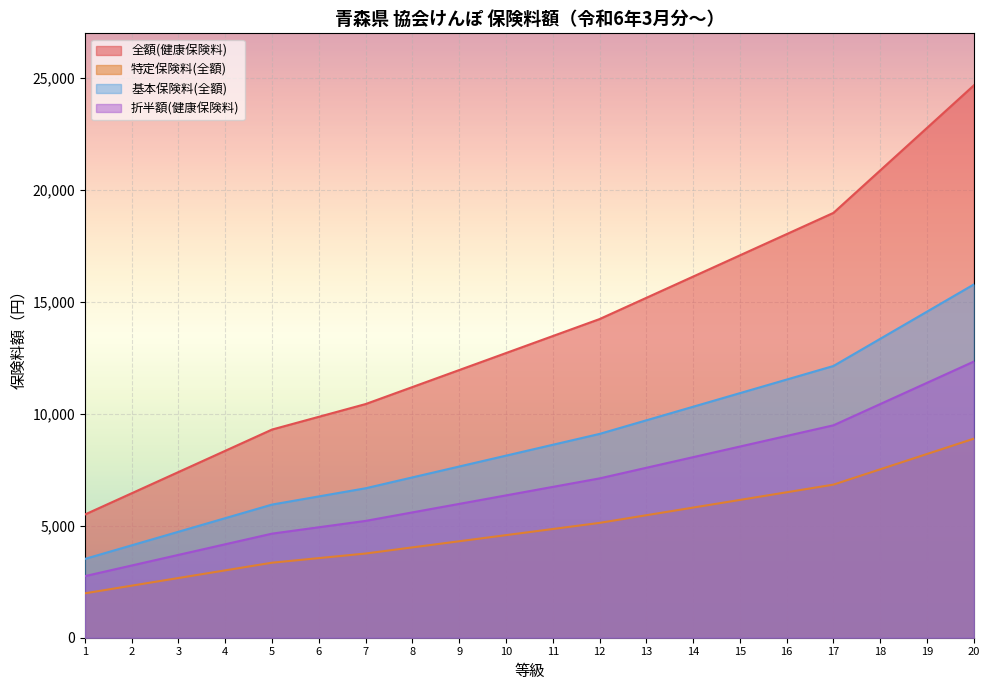

What is the value of the 全額(健康保険料) point at the 14th from the left?

16133.0